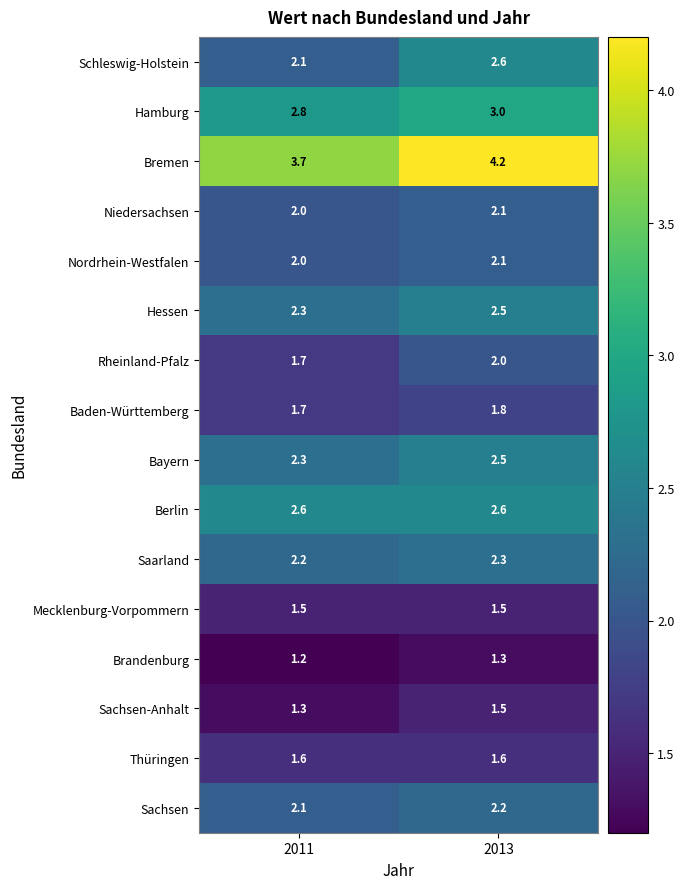

At which category is the sum across all series the highest?

2013